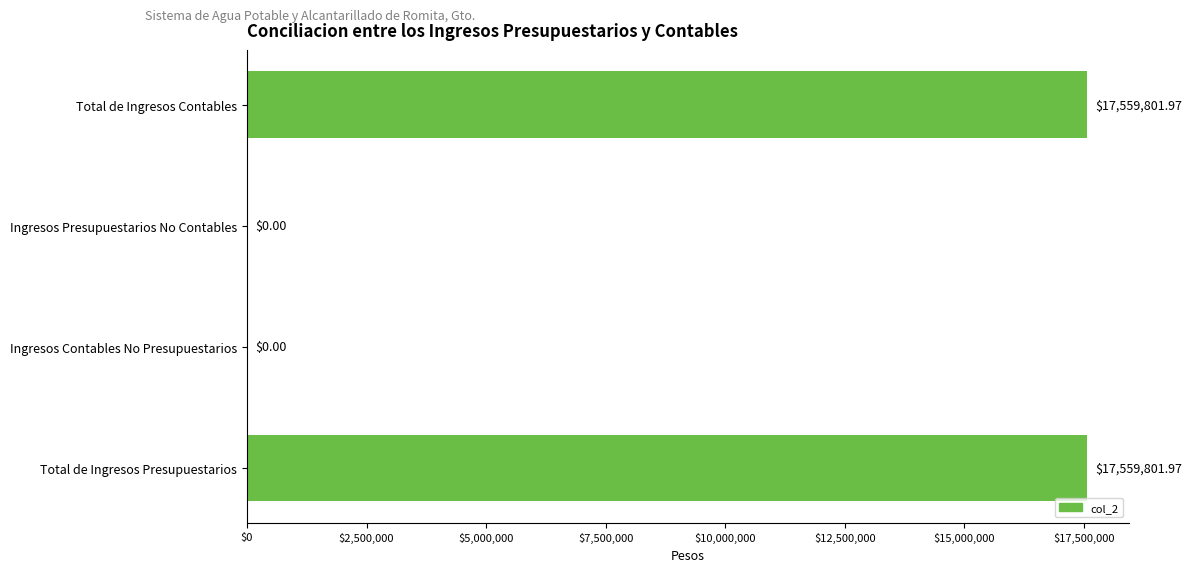

What is the sum of the values at Total de Ingresos Contables and Ingresos Contables No Presupuestarios?

17559802.0